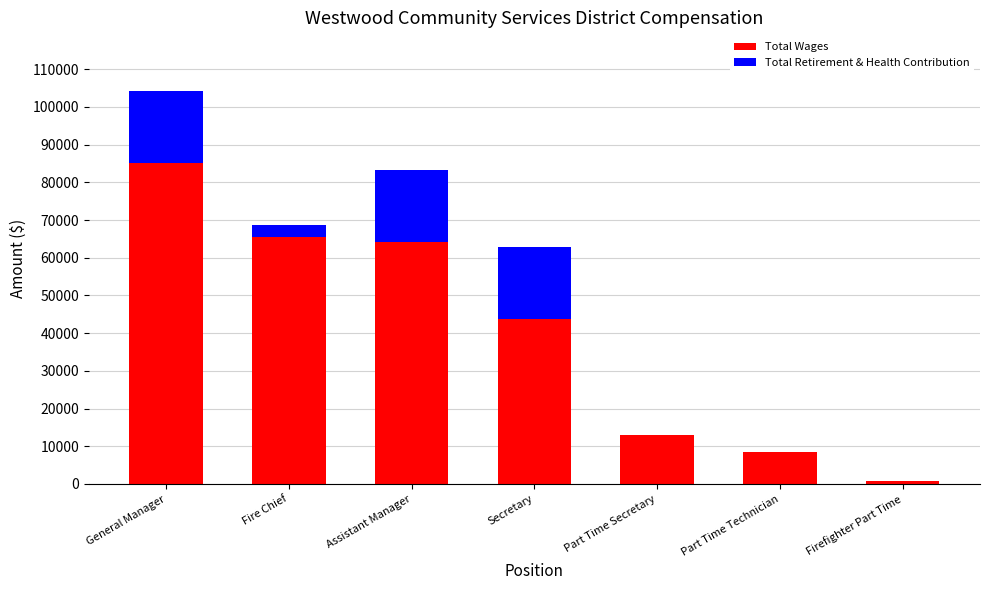

At which category is the sum across all series the highest?

General Manager